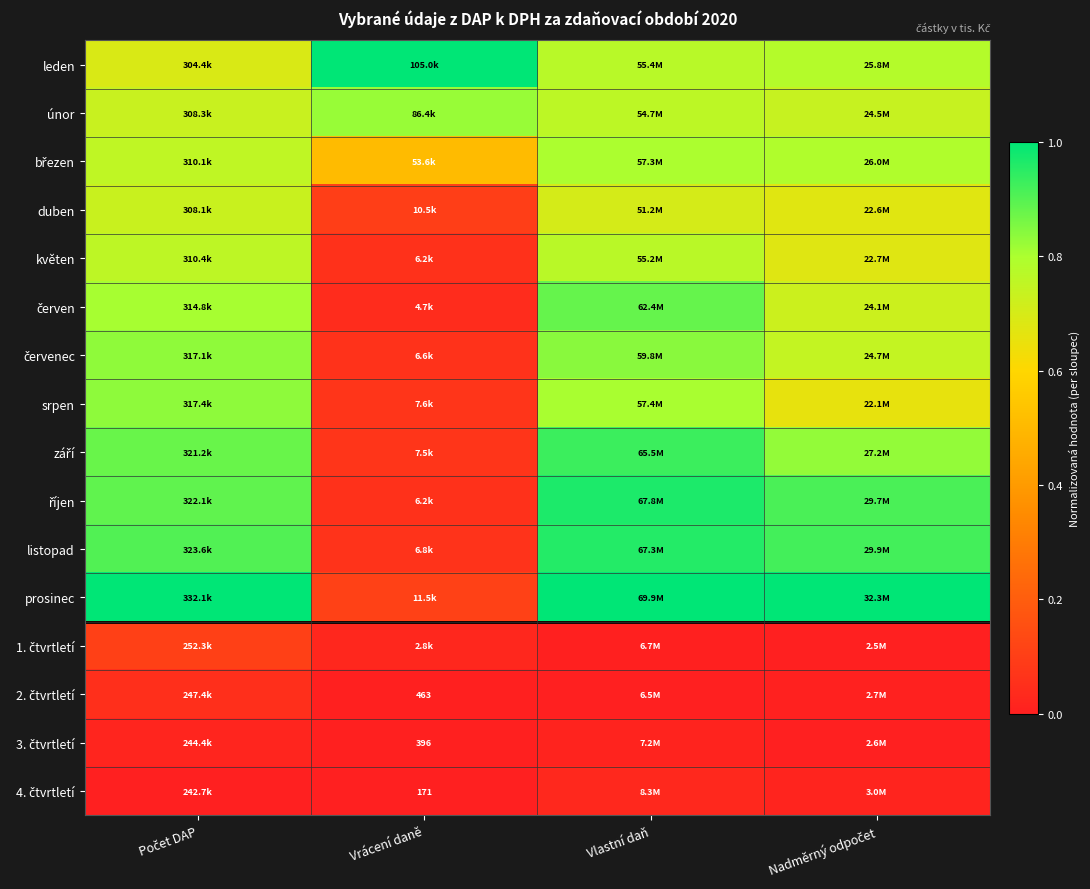

How many series are shown in this chart?

16